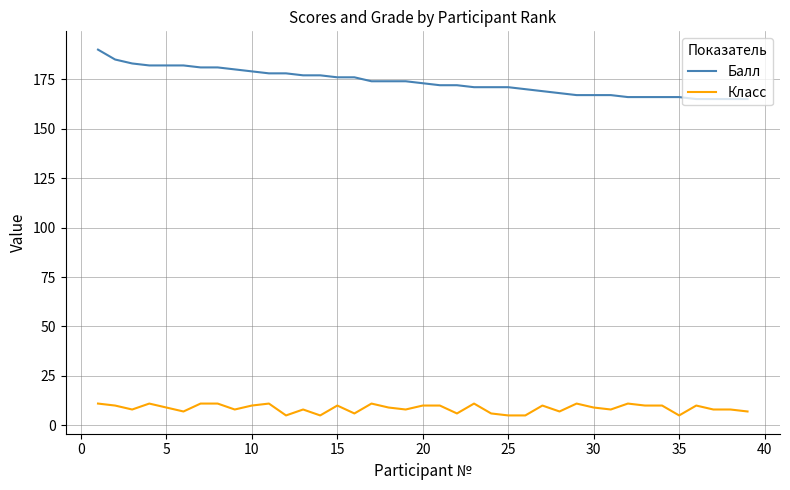

Which series has the largest total across all categories?

Балл